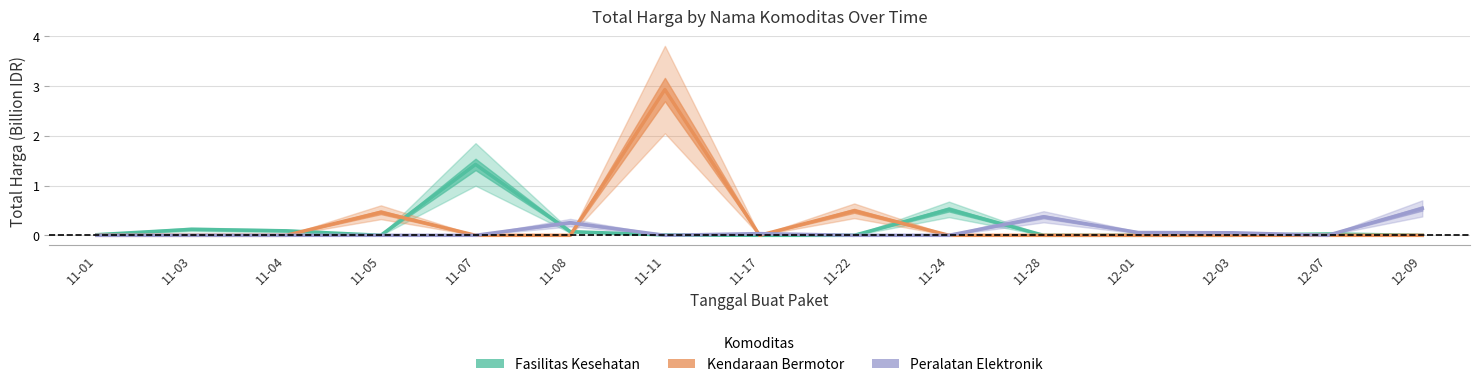

What is the sum of the Kendaraan Bermotor values at 11-11 and 11-17?

2.9